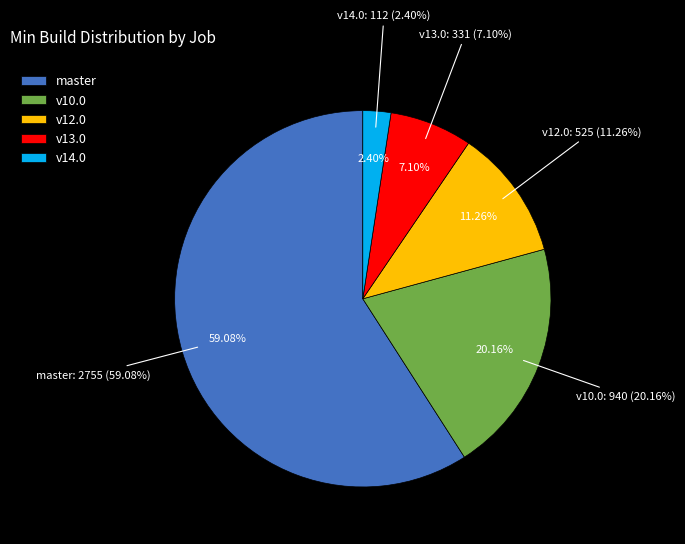

What is the total percentage of osm-stage_3-merge/master and osm-stage_3-merge/v14.0?

61.5%